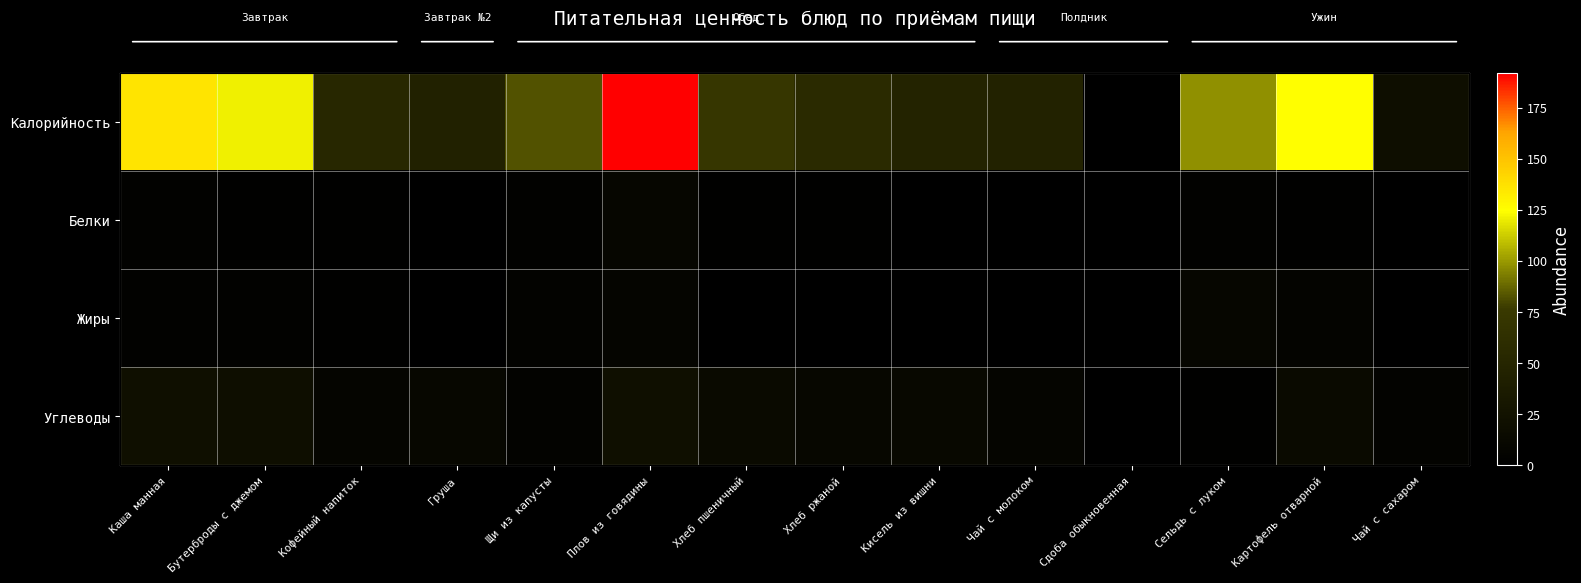

How many distinct data groups are displayed?

4